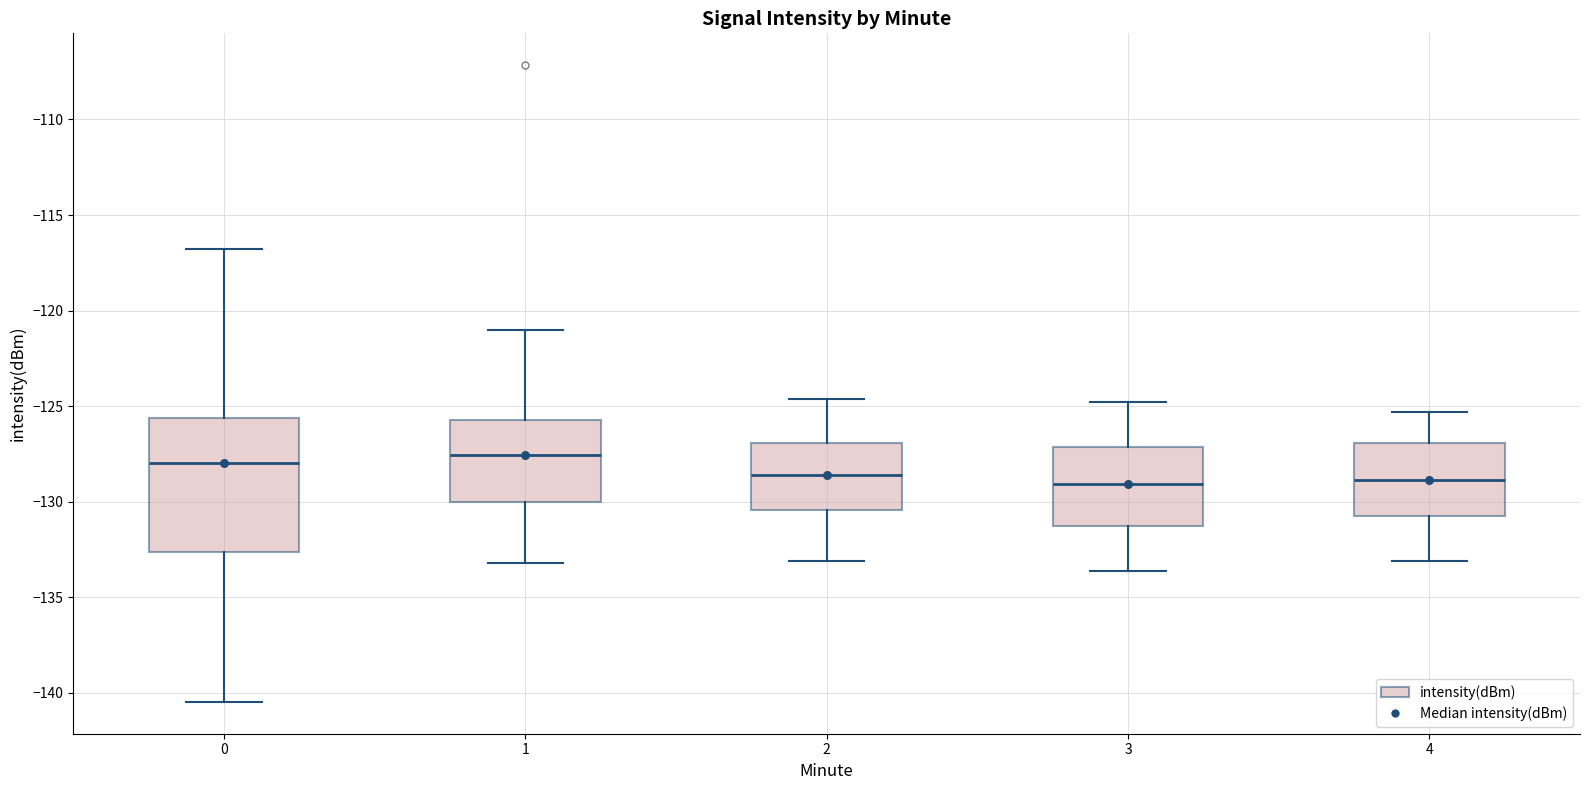

Where is the lower edge of the box at x = 1 on the y-axis? The values are not printed on the chart, so give them approximately, as read against the axis.

-130.0